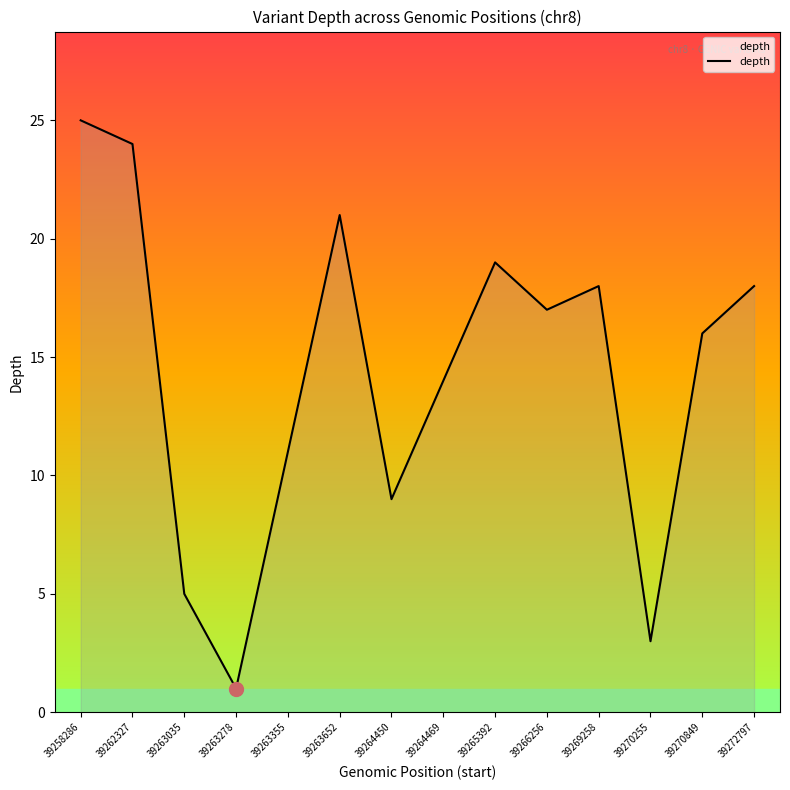

What is the value of the 1st point from the left?

25